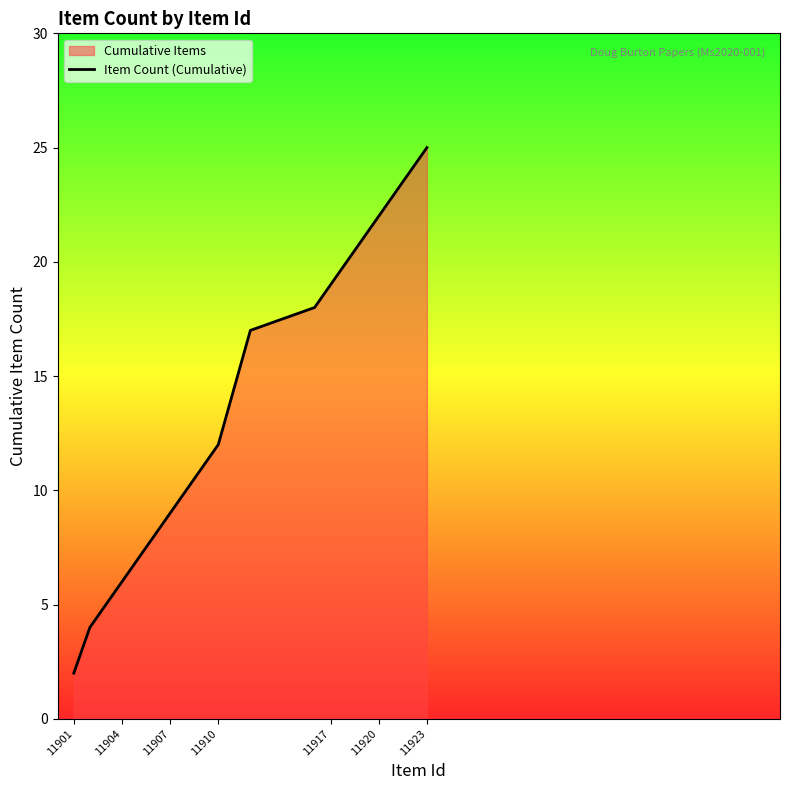

At which category does the chart reach its minimum across all series?

11901